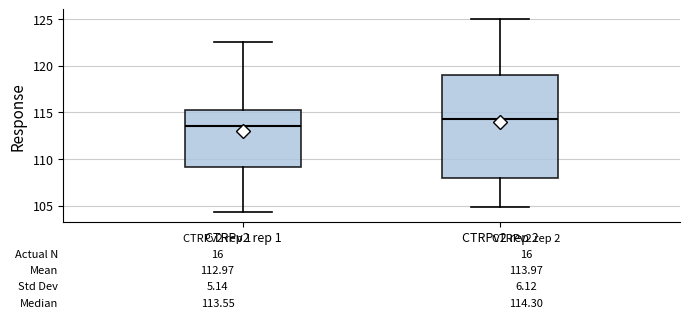

Which box is the tallest, from its lower edge to its upper edge?

CTRPv2 rep 2